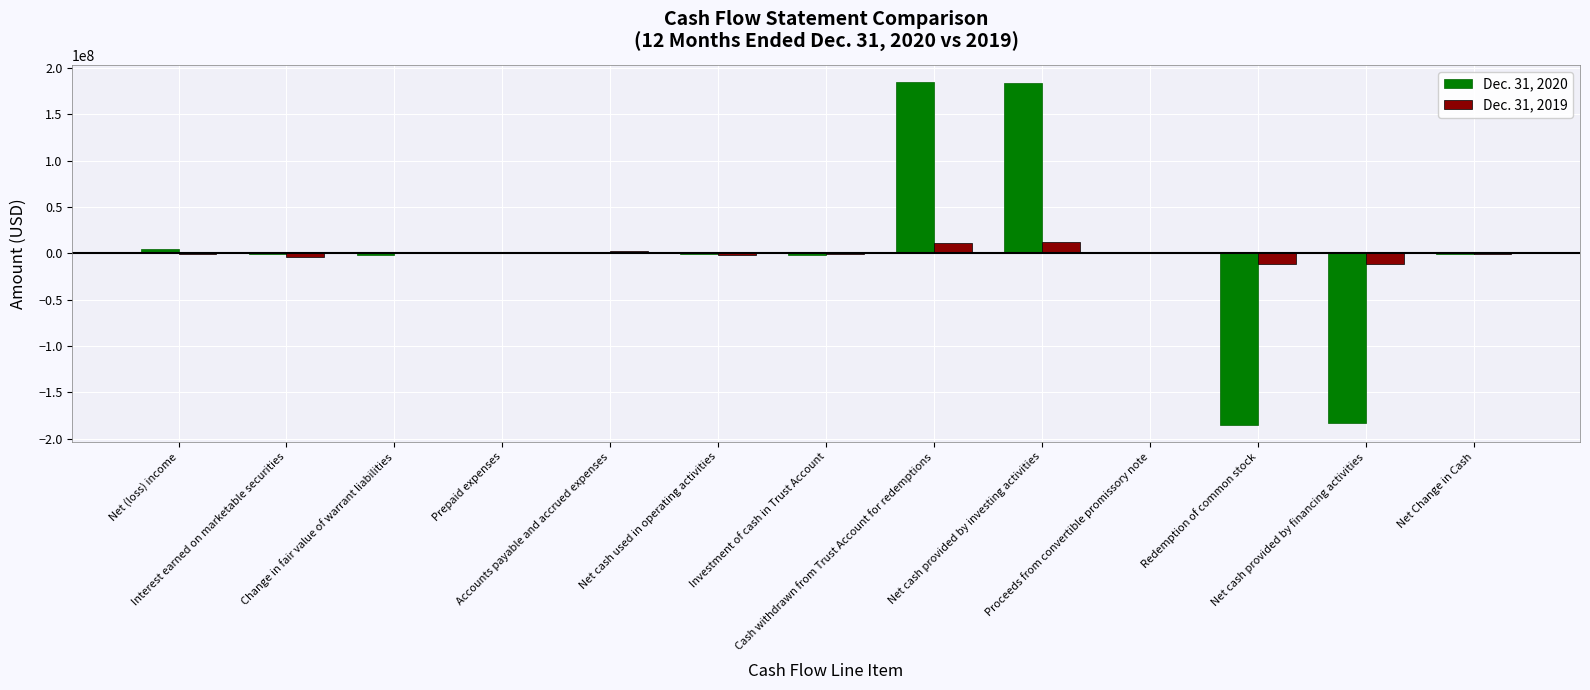

What is the greatest value displayed?

184776163